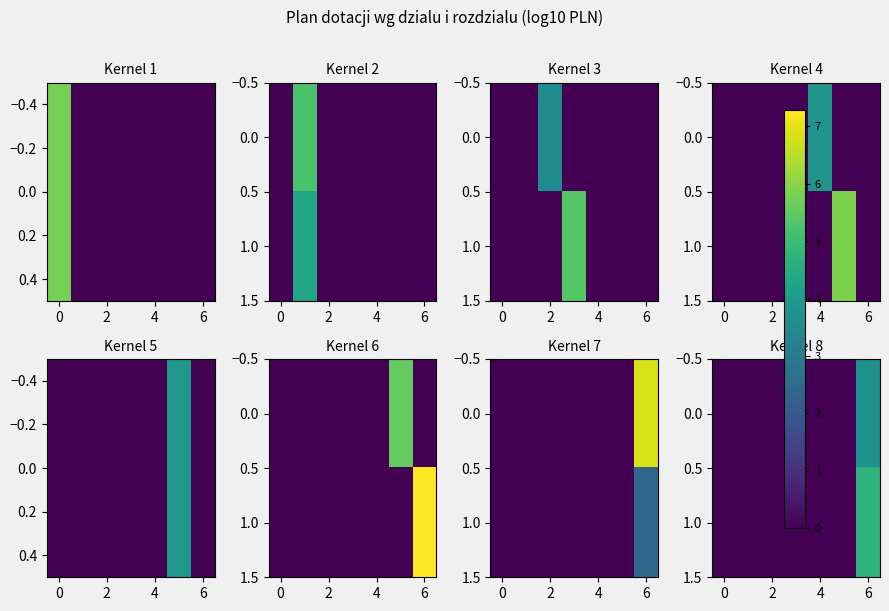

How many 1.0 values are between 0 and 1?

6